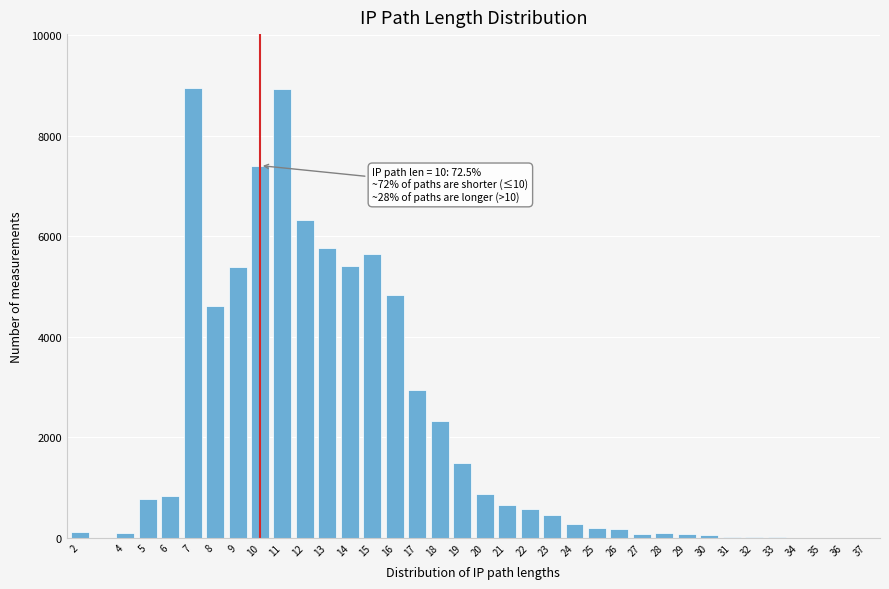

What is the sum of all values?

75375